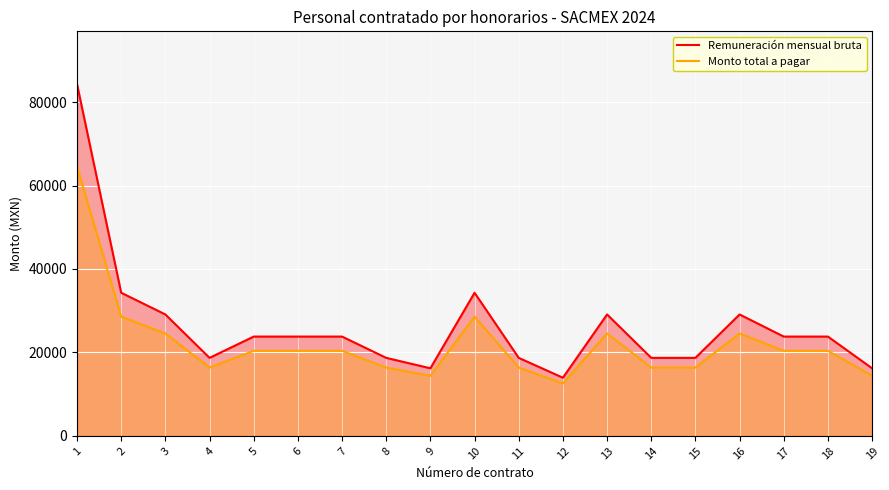

Is it true that Remuneración mensual bruta equals 140590.6 at 1?

False